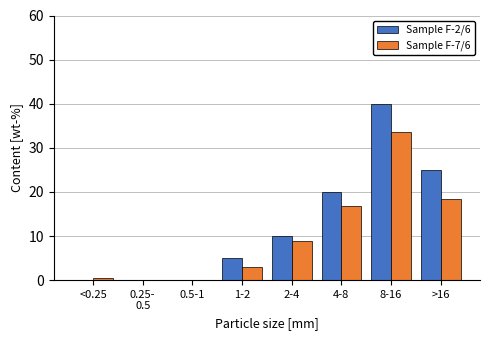

True or false: Sample F-2/6 has a value of 17.2 at 2-4.

False